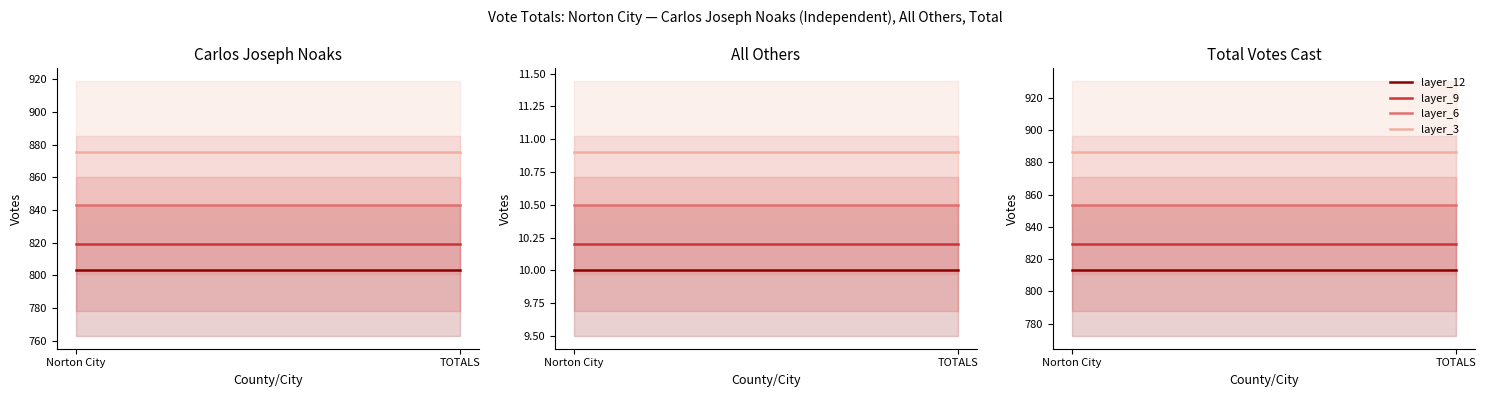

Rank the series by their average value, from lowest to highest.

layer_12, layer_9, layer_6, layer_3